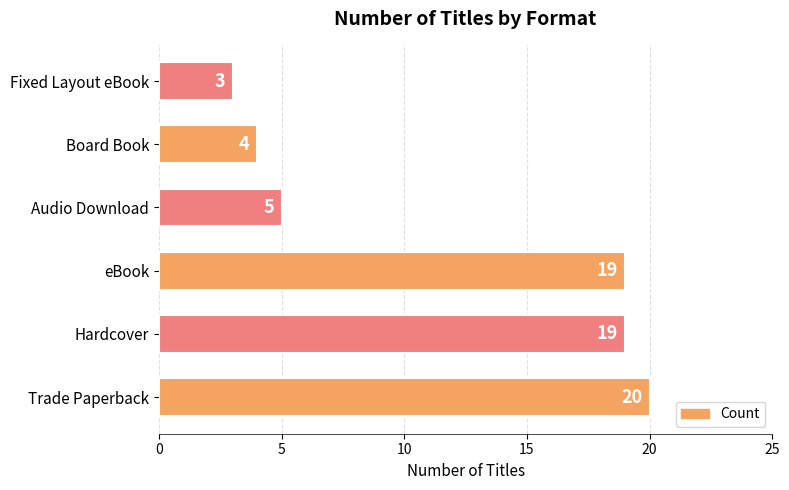

Reading top to bottom, transcribe all the data shown in this chart.

3	4	5	19	19	20